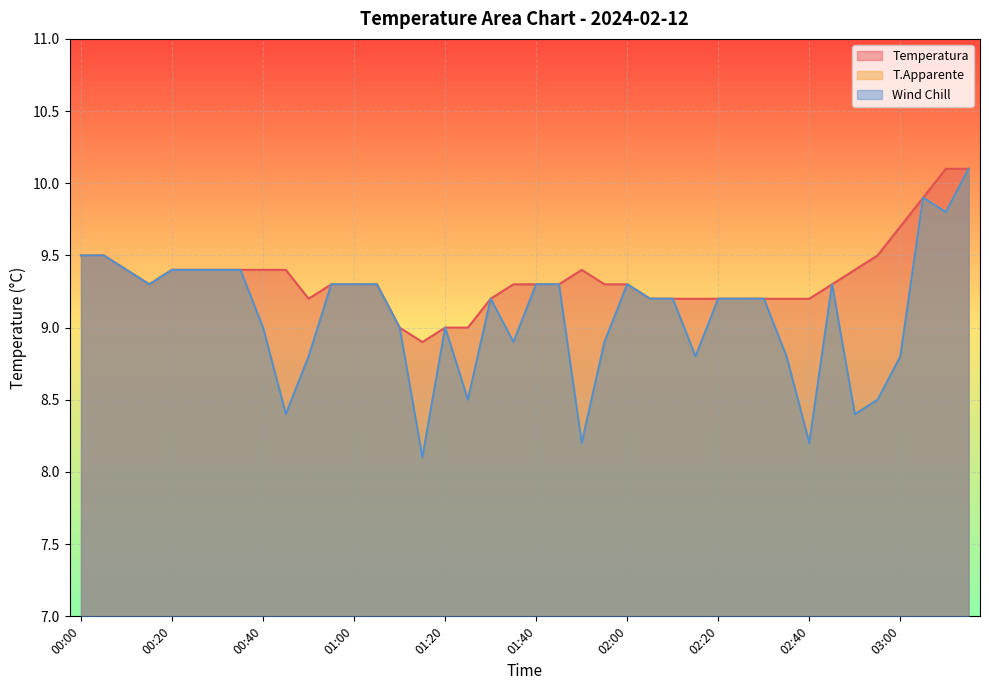

True or false: Wind Chill and Temperatura cross at least once.

False